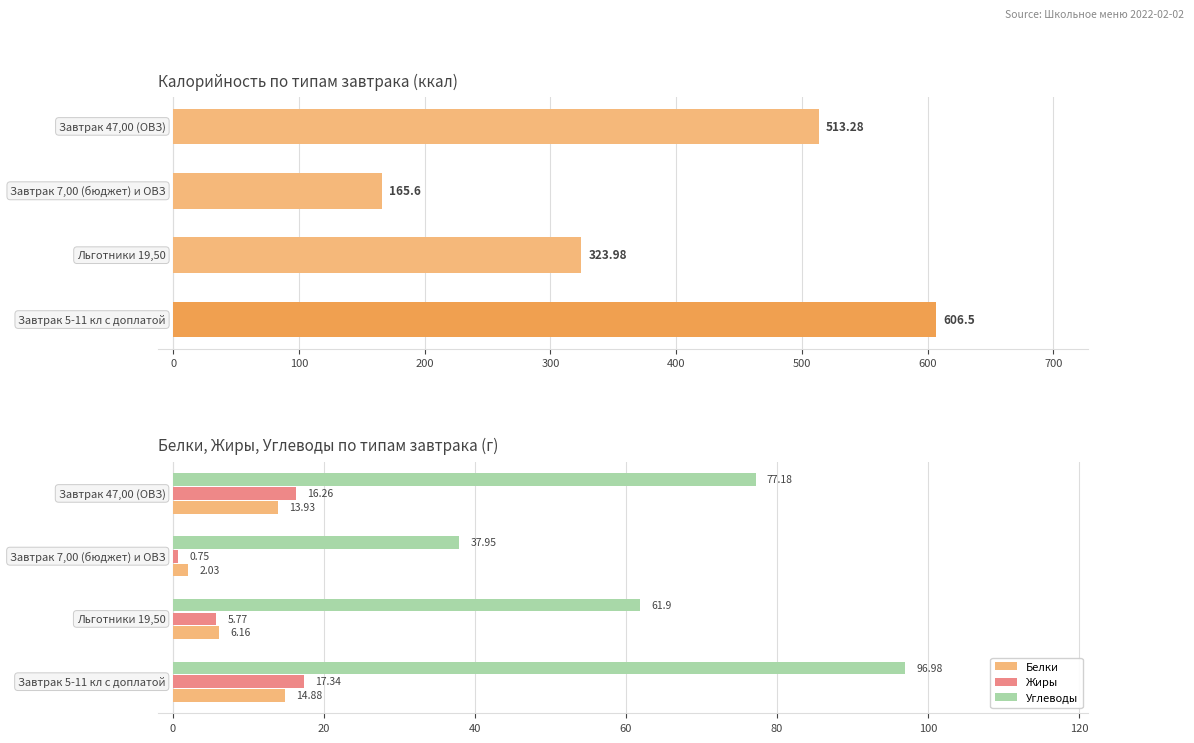

What is the difference between the highest and lowest values at 0?

318.2